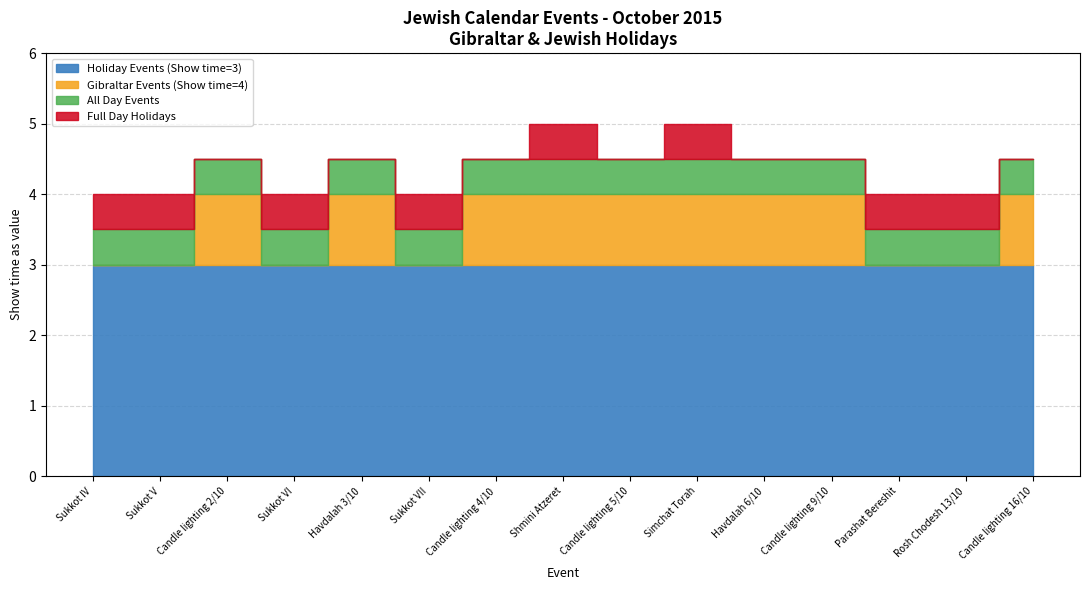

Between Shmini Atzeret and Parashat Bereshit, which is larger?

Shmini Atzeret